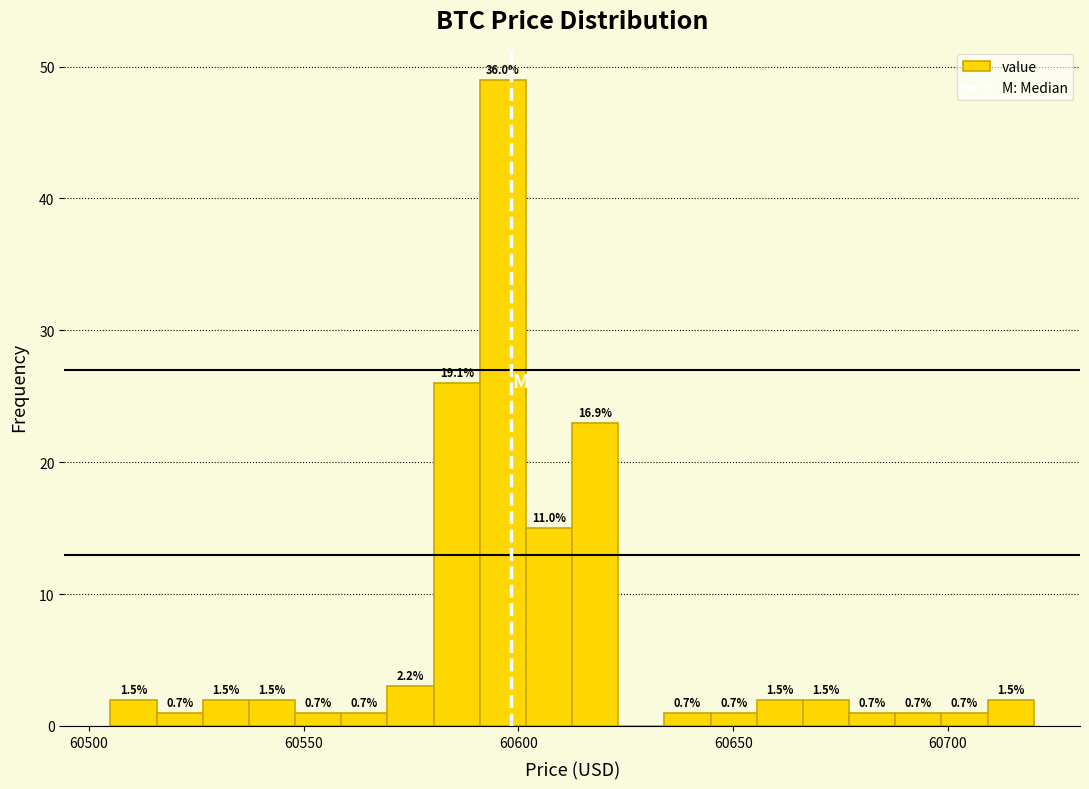

Read against the x-axis, roughly where is the centre of the tallest bar?

60595